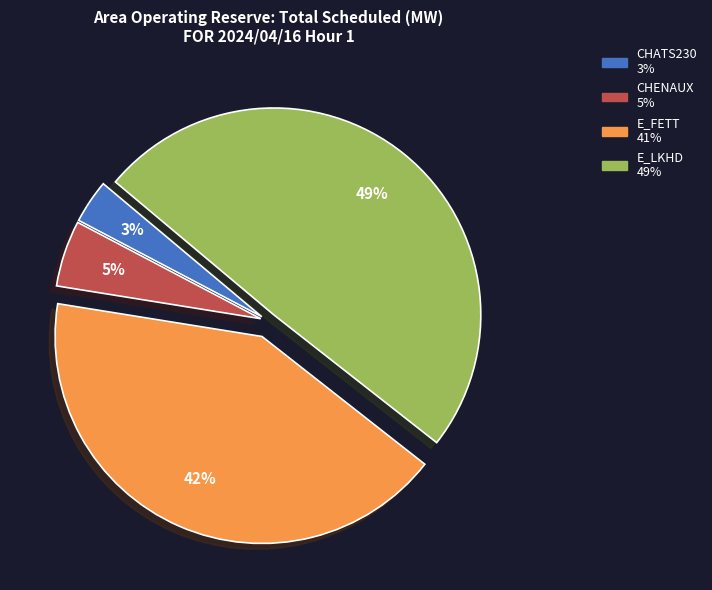

Between E_FETT and CHATS230, which is larger?

E_FETT